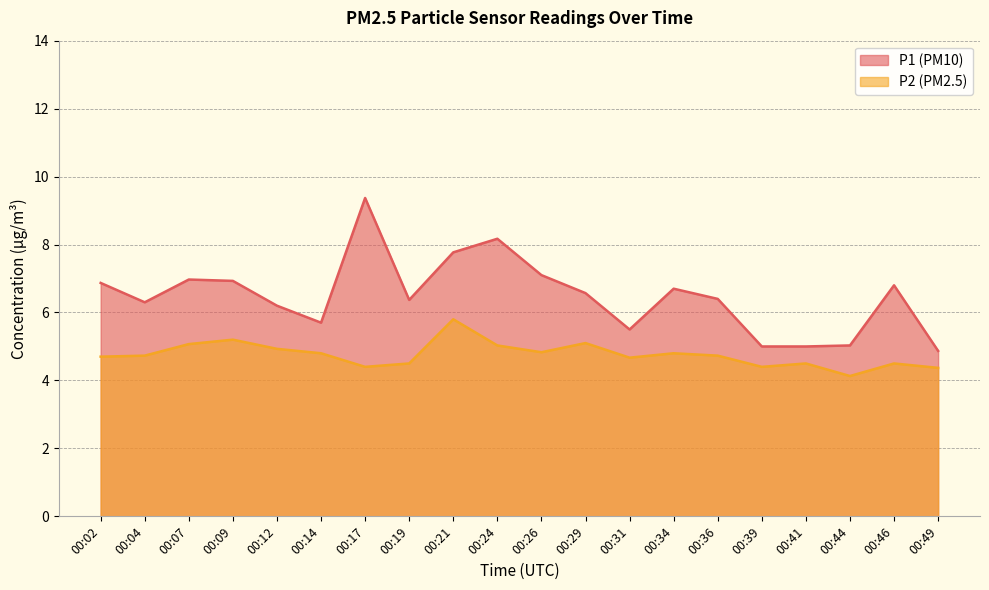

What is the spread (max minus min) of values at 00:12?

1.3